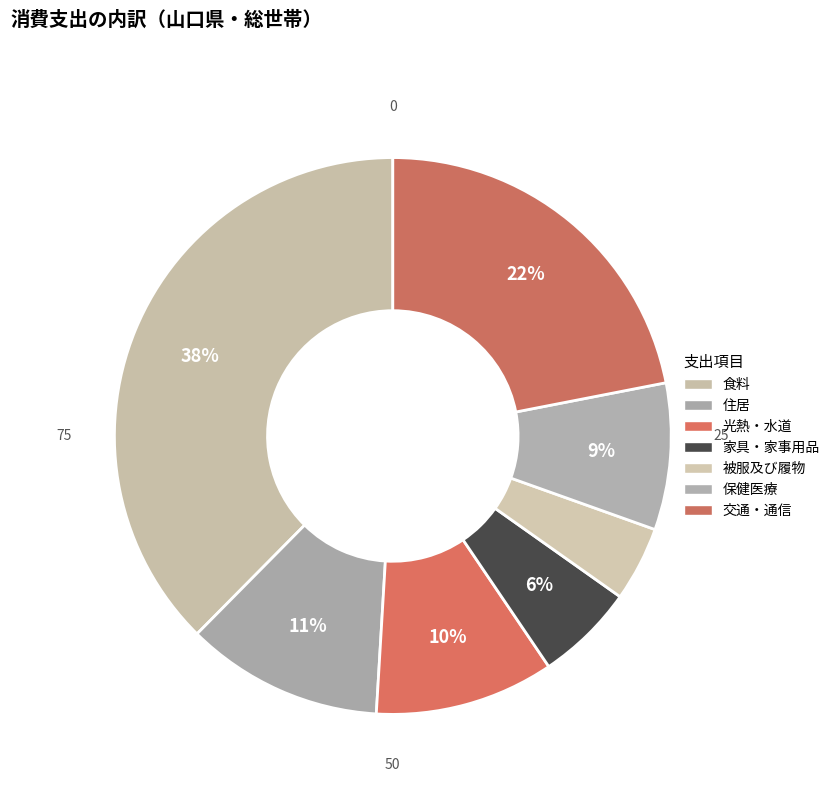

How many segments does this pie chart have?

7